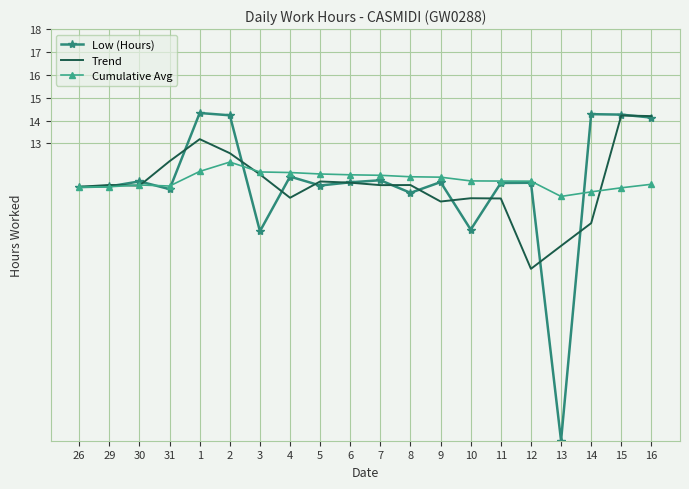

The Cumulative Avg series shows 11.1 at 15. True or false?

True